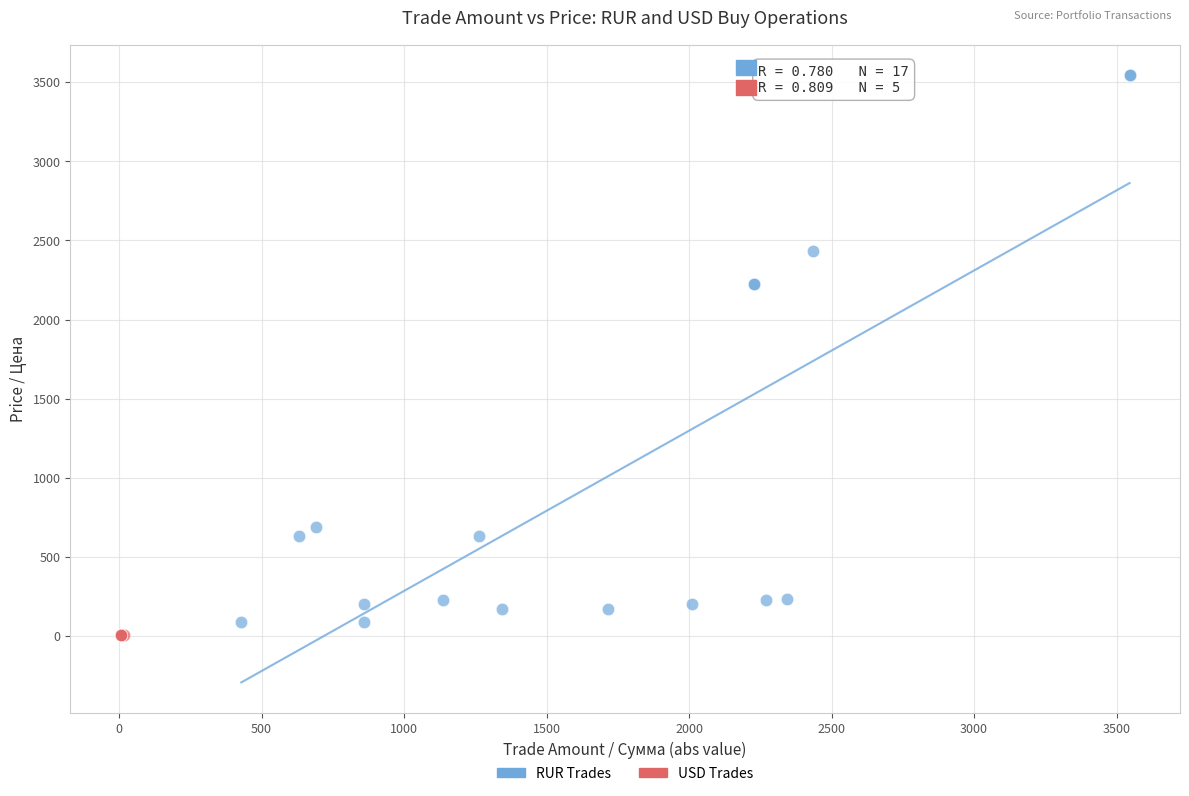

Which series has the widest spread of Y values?

RUR Trades